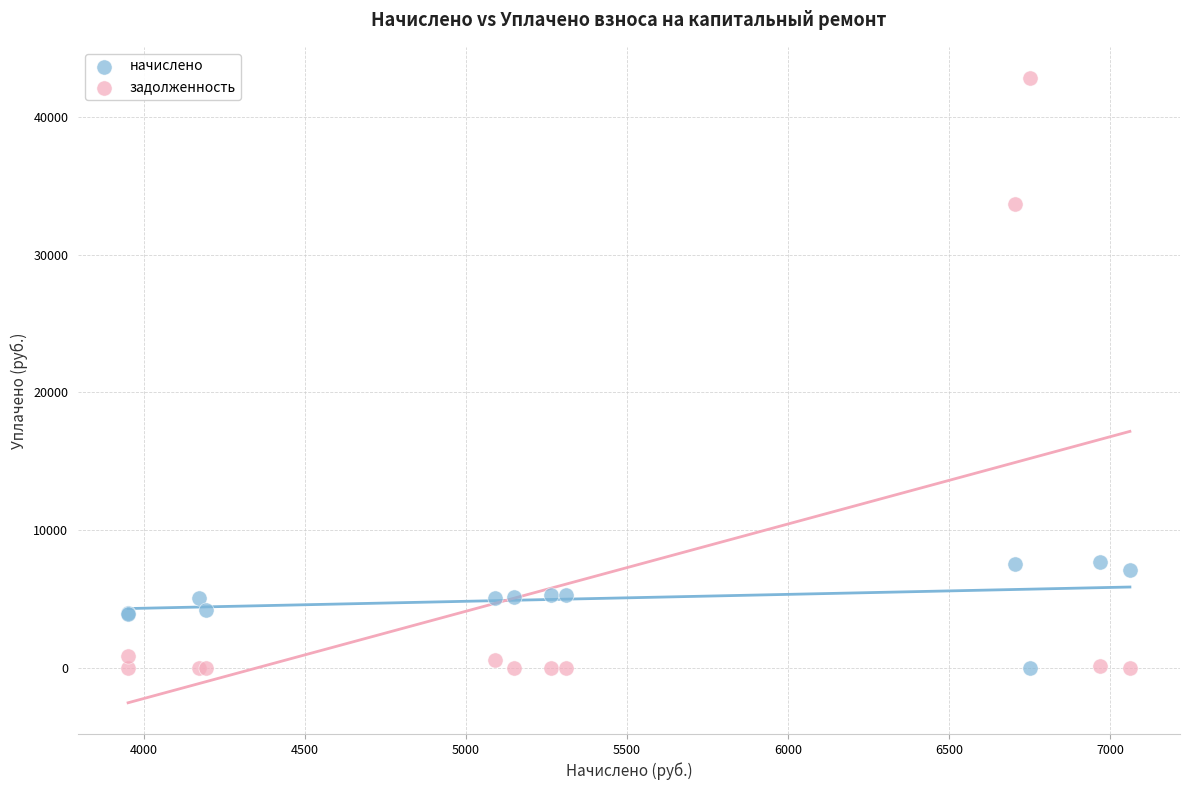

Which series has the largest Y range (max minus min)?

задолженность